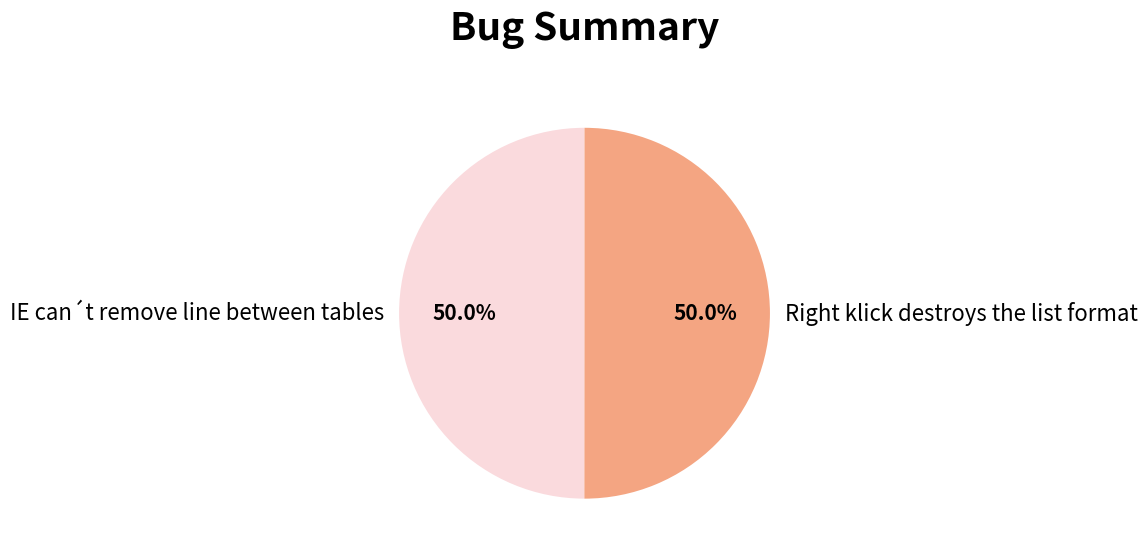

Count the number of slices in the pie.

2